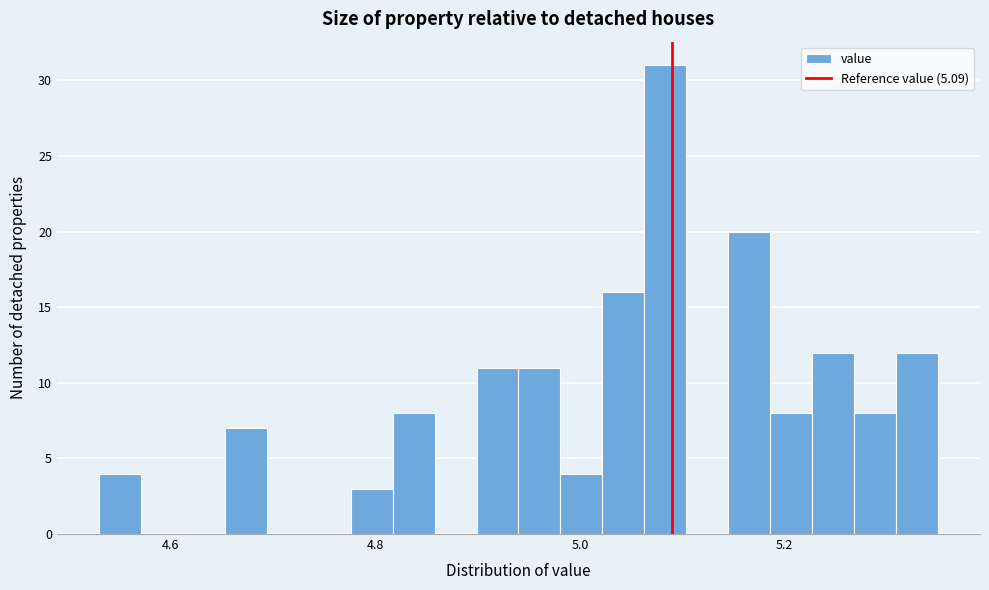

Around what value on the x-axis is the tallest bar? Give the approximate position of its centre, as read against the axis.

5.08